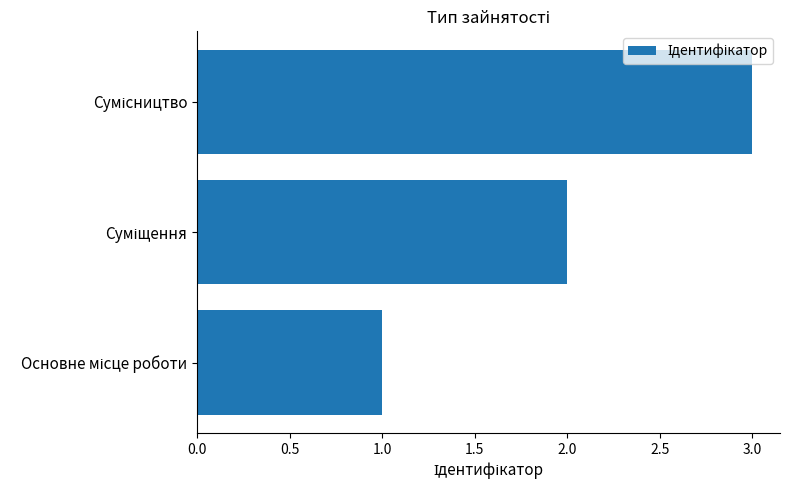

What is the sum of all values?

6